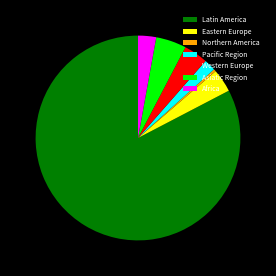

Which has a higher value, Latin America or Asiatic Region?

Latin America